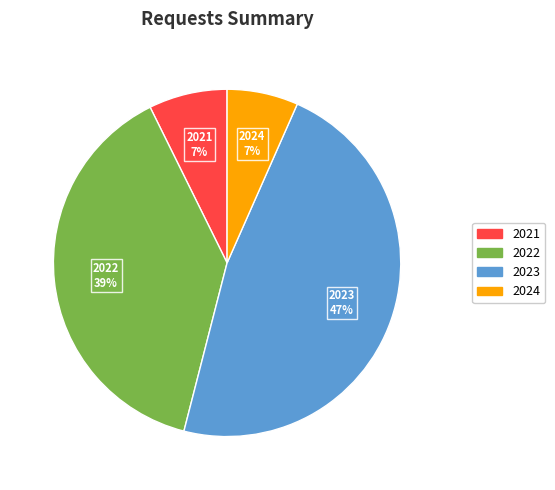

To the nearest percent, what is the combined percentage of 2021 and 2022?

46%